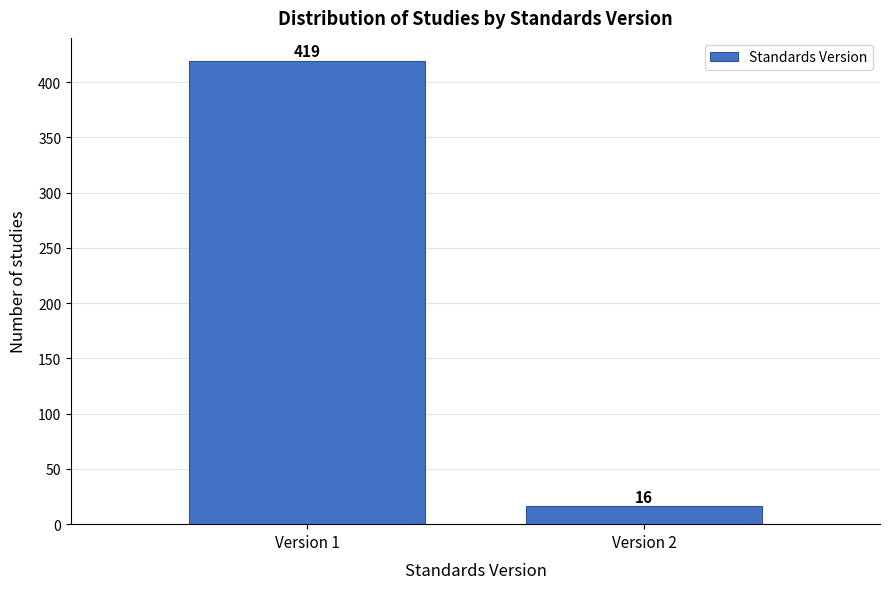

Reading left to right, what are all the values shown in this chart?

419	16